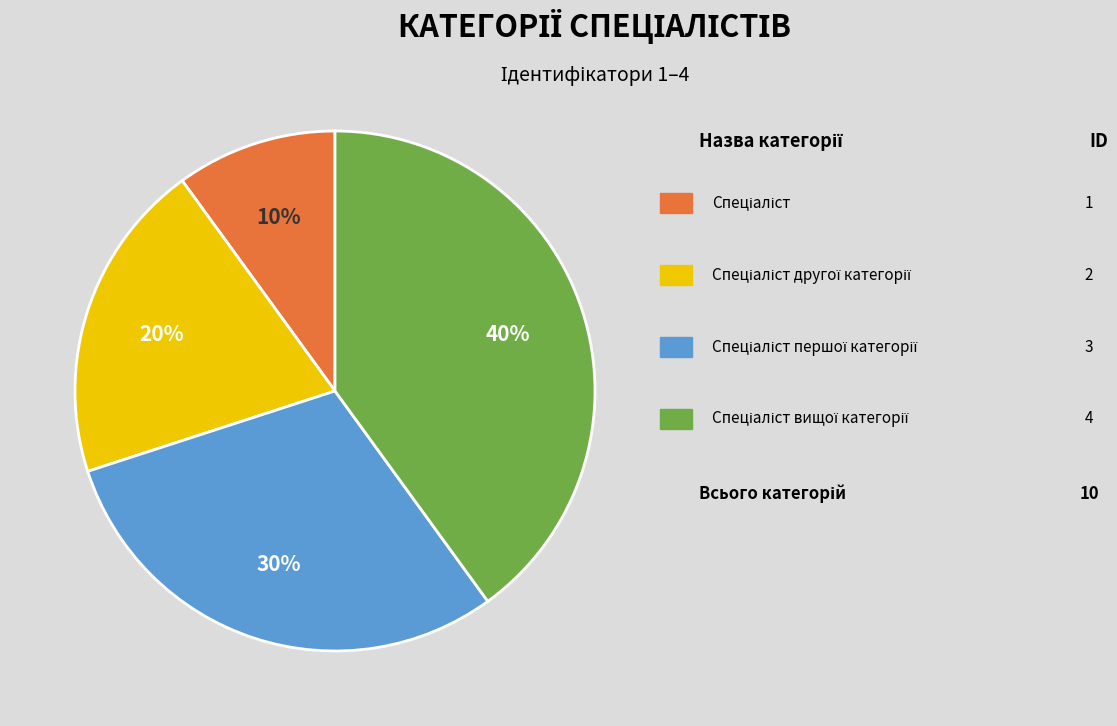

Does any single category account for the majority?

No